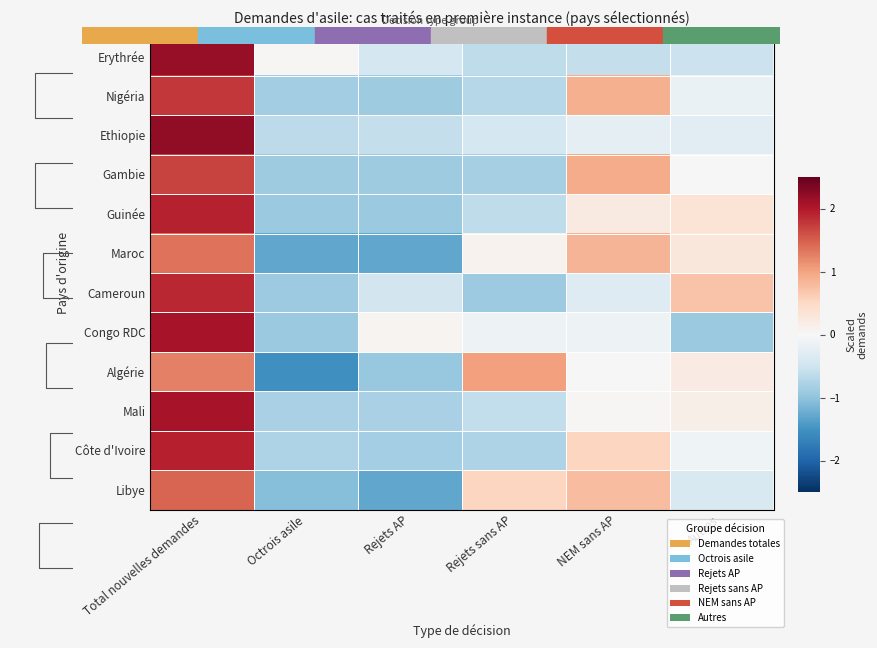

Which series has the widest spread of values?

Congo RDC